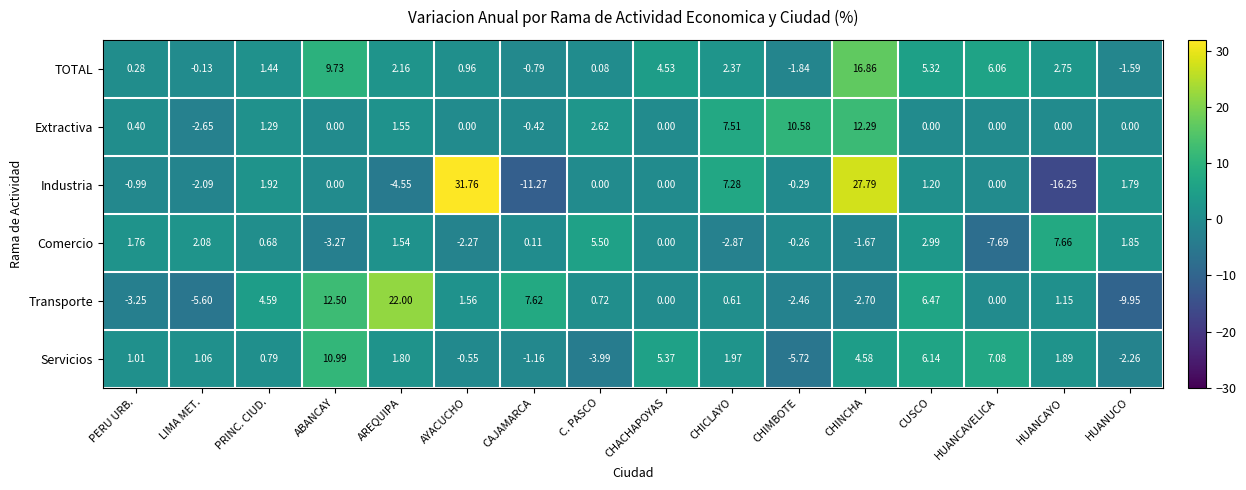

Which series has the largest range (max minus min)?

Industria